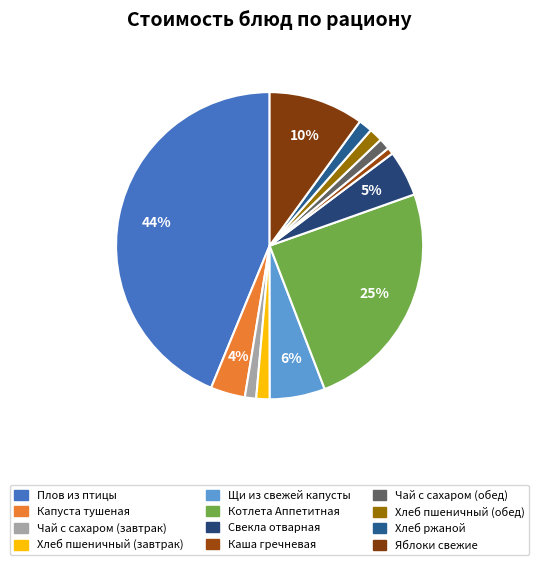

How many segments does this pie chart have?

12